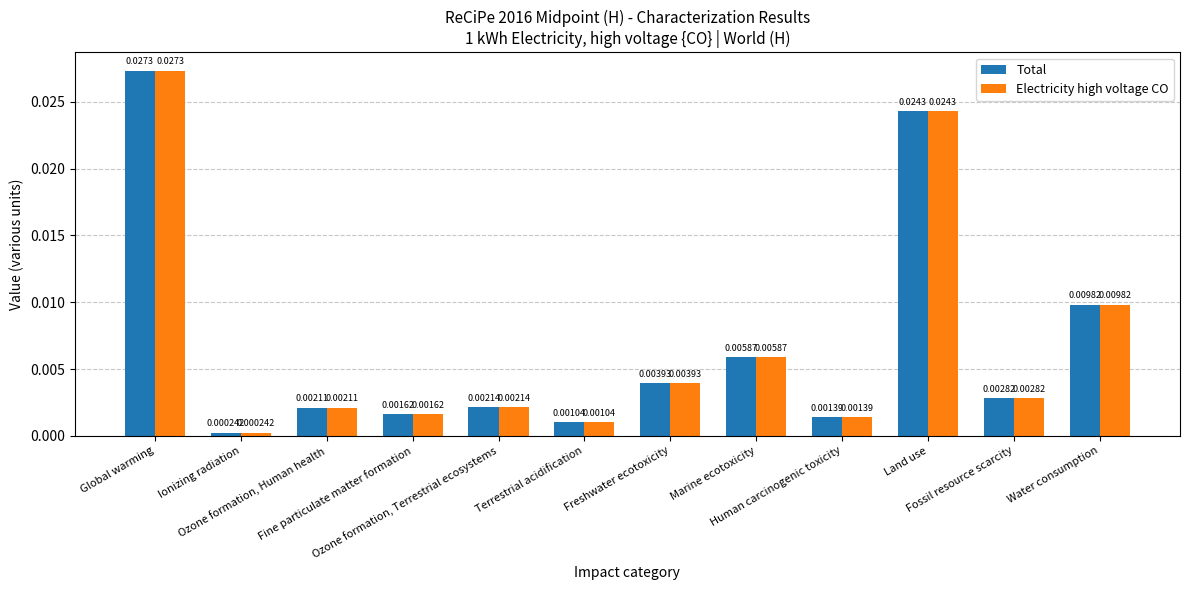

Is the value of Electricity high voltage CO at Global warming greater than the value of Total at Terrestrial acidification?

Yes